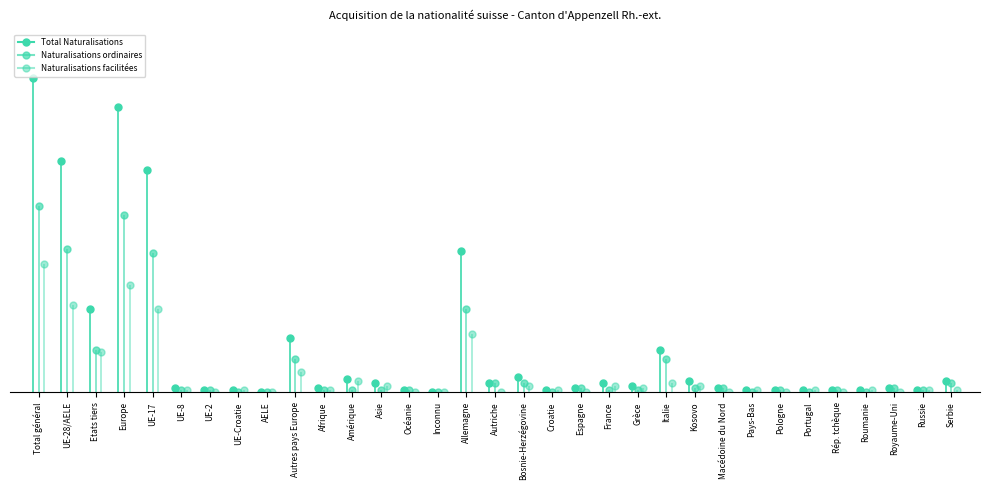

What is the sum of all Naturalisations facilitées values?

266